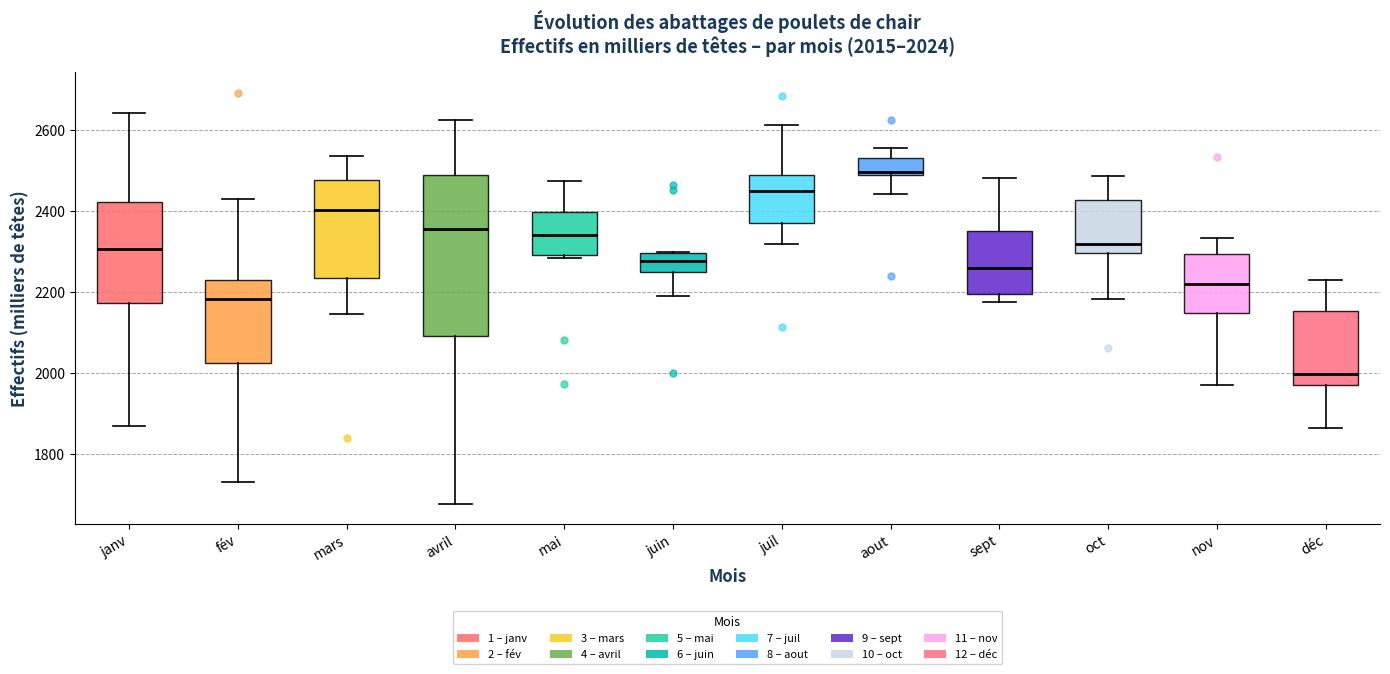

Comparing the boxes themselves (not the whiskers), which one is the tallest?

avril